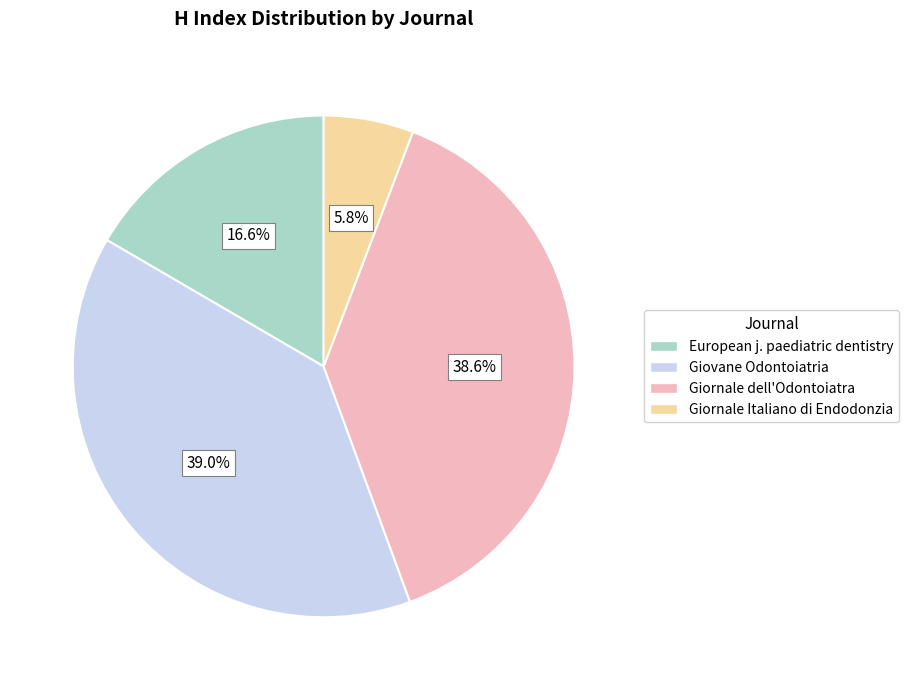

Is there a majority slice in this chart?

No